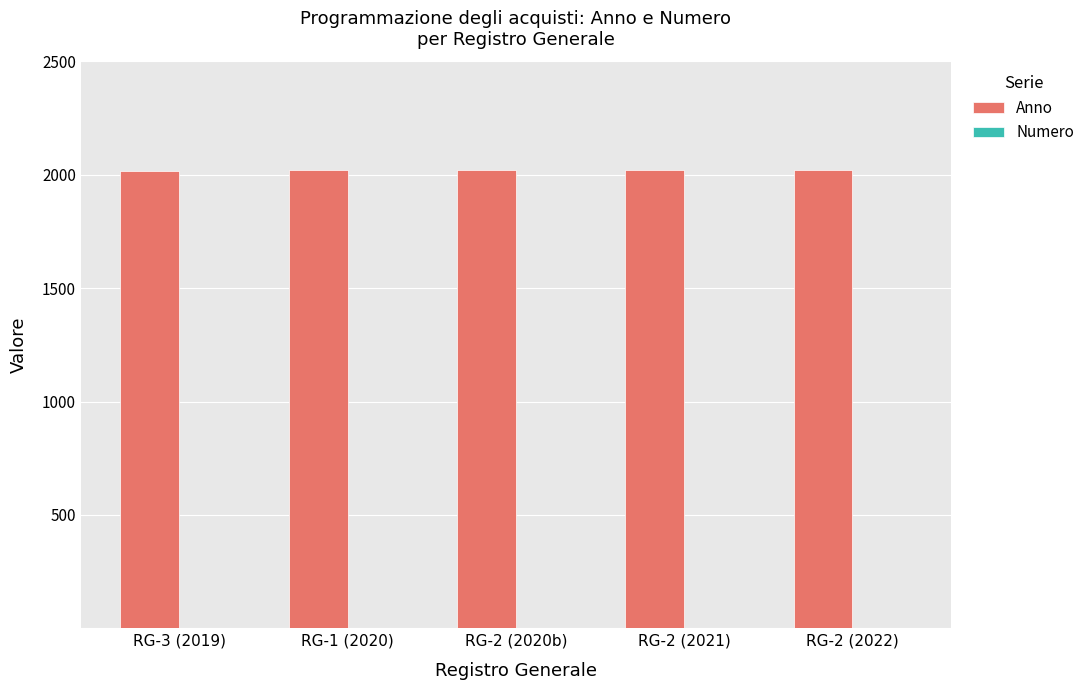

Which series has the largest total across all categories?

Anno